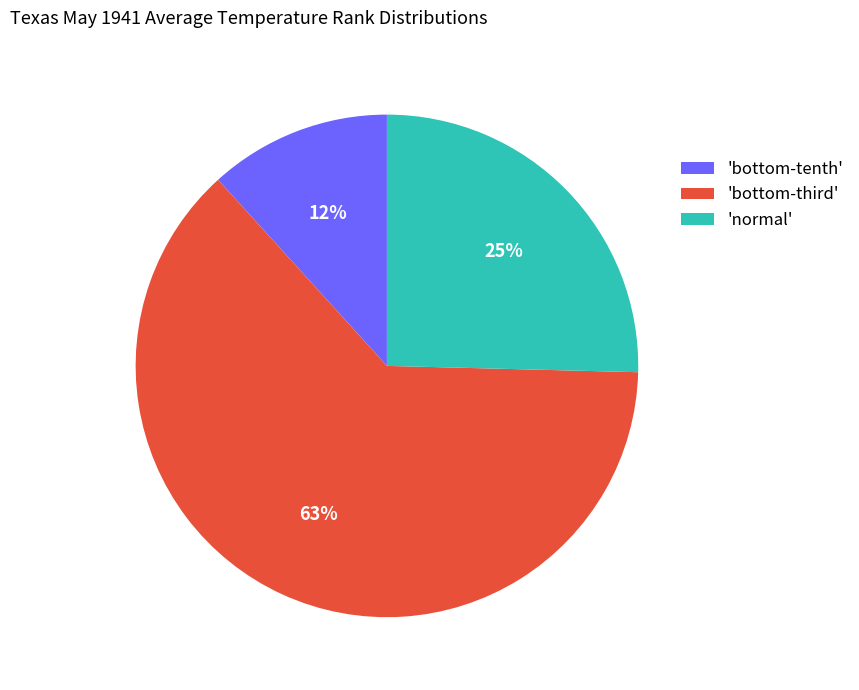

Rank the categories by value from lowest to highest.

'bottom-tenth', 'normal', 'bottom-third'